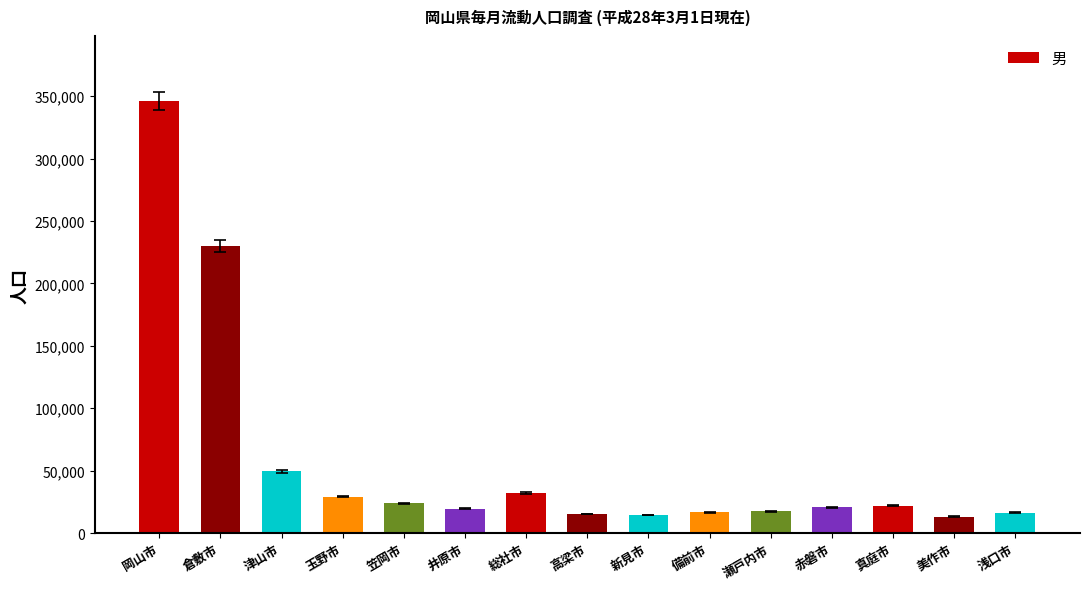

Between 新見市 and 笠岡市, which is larger?

笠岡市